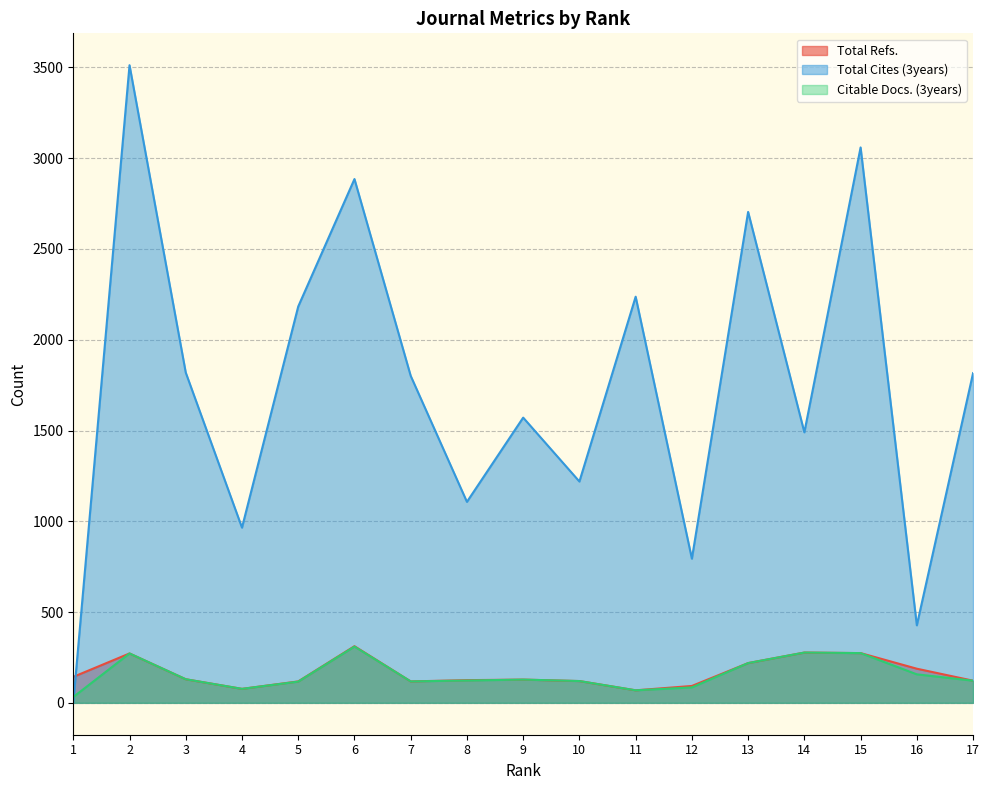

True or false: Citable Docs. (3years) has a value of 117 at 5.

True